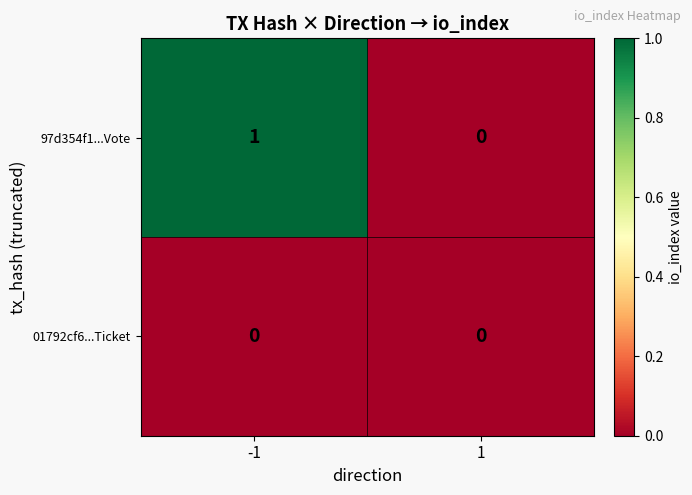

Is the value of 97d354f1...Vote at -1 greater than the value of 01792cf6...Ticket at 1?

Yes